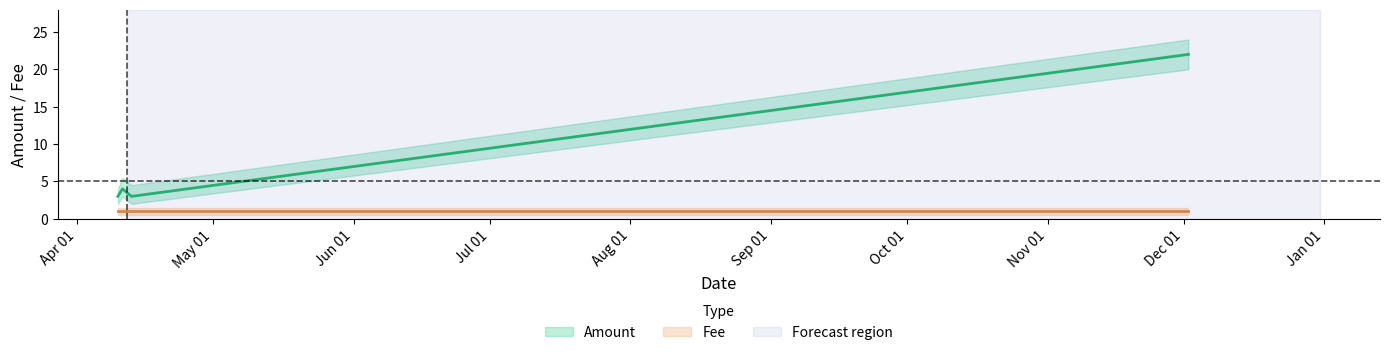

Which label corresponds to the smallest value in the chart?

2017-04-10